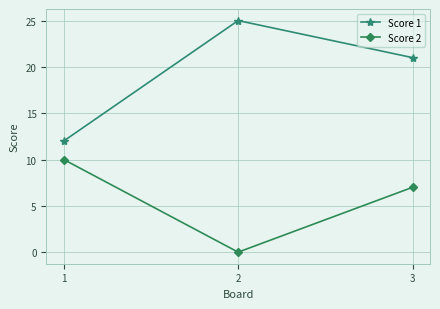

What are all the series names shown in the legend?

Score 1, Score 2